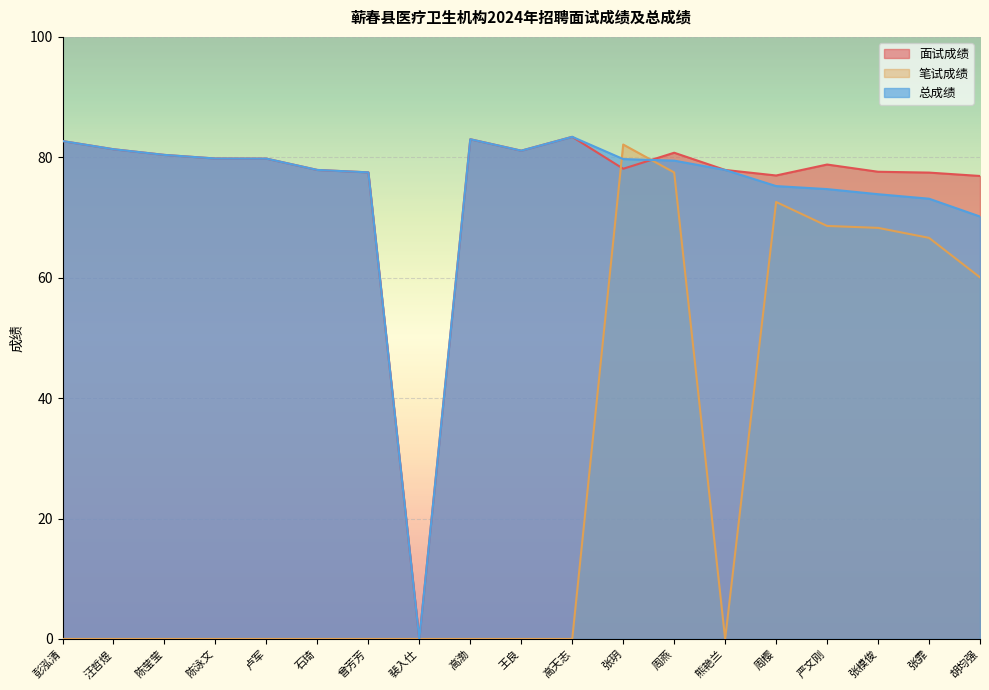

What is the sum of the 总成绩 values at 陈泳文 and 卢军?

159.6